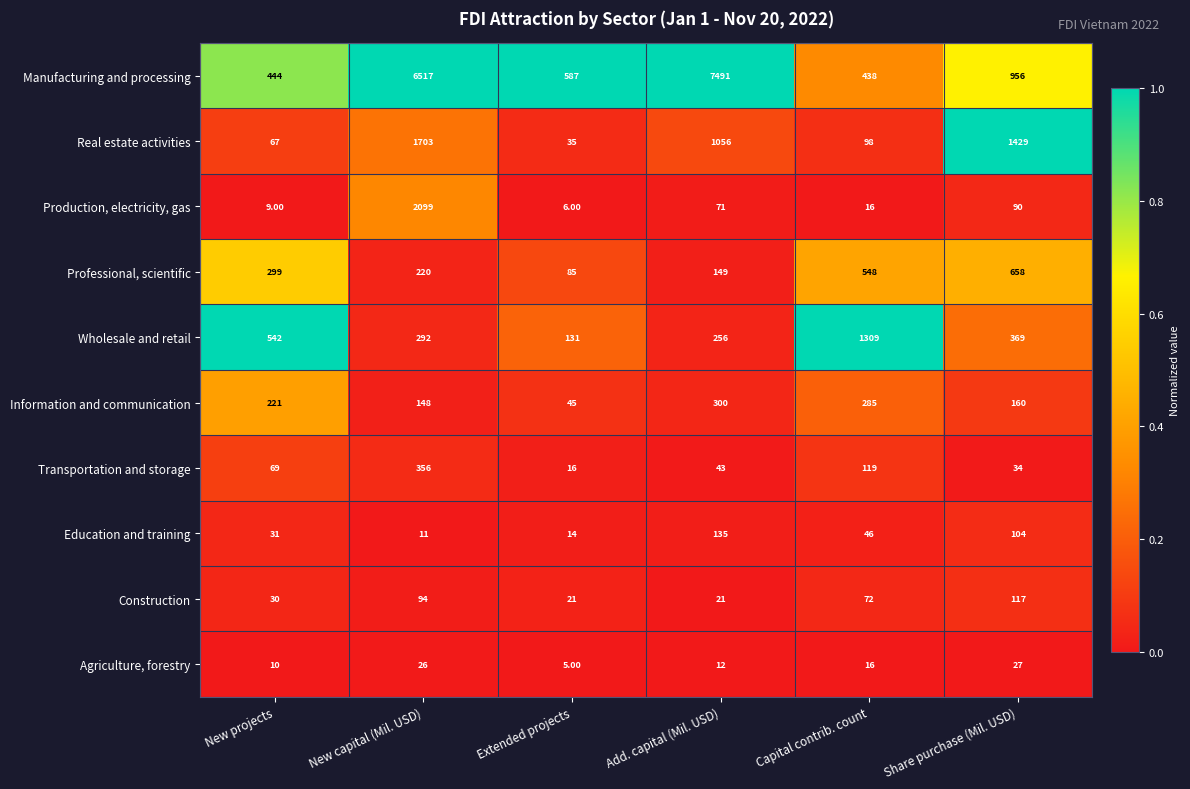

What is the sum of the Information and communication values at Extended projects and New capital (Mil. USD)?

193